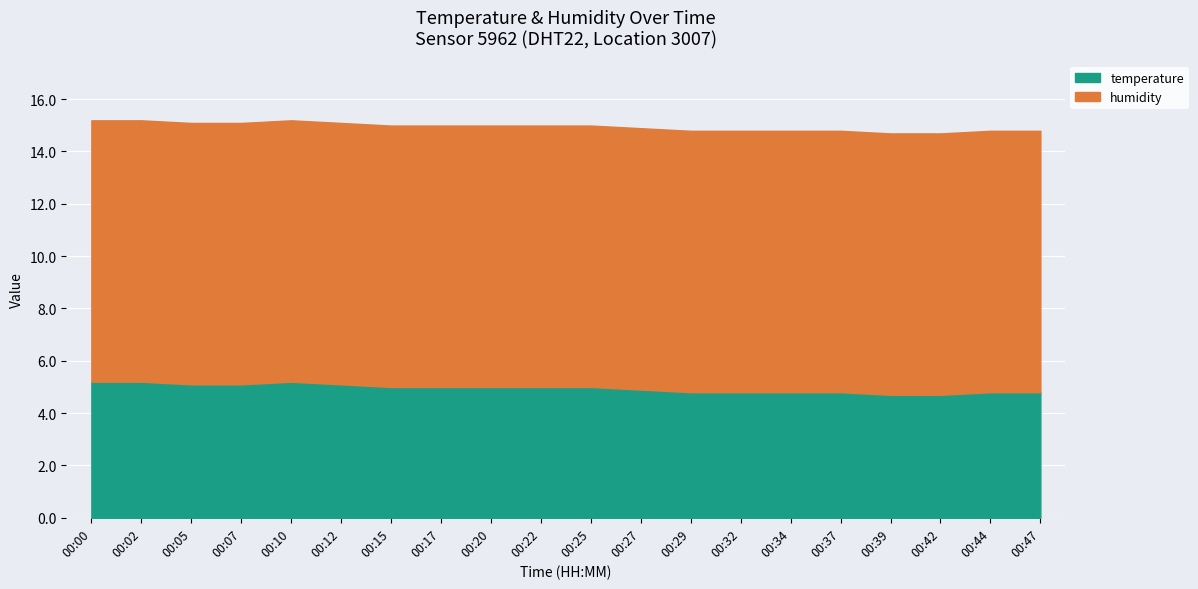

What is the highest value of the temperature series?

5.2